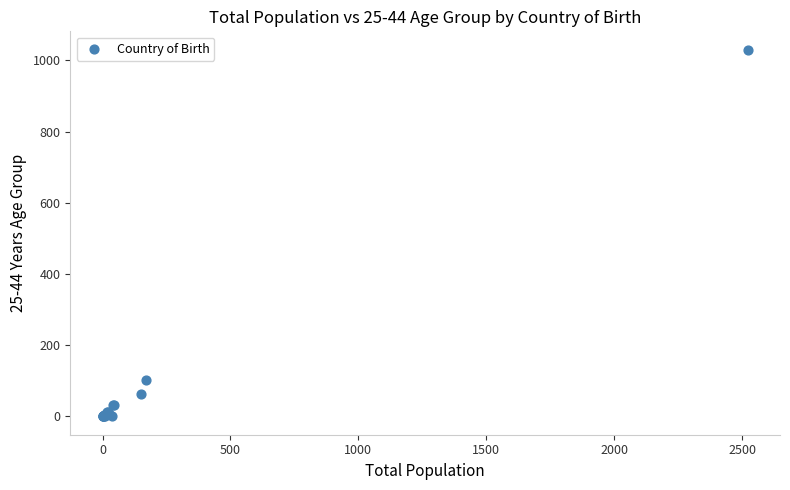

What Y value in the scatter plot is closest to 515?

102